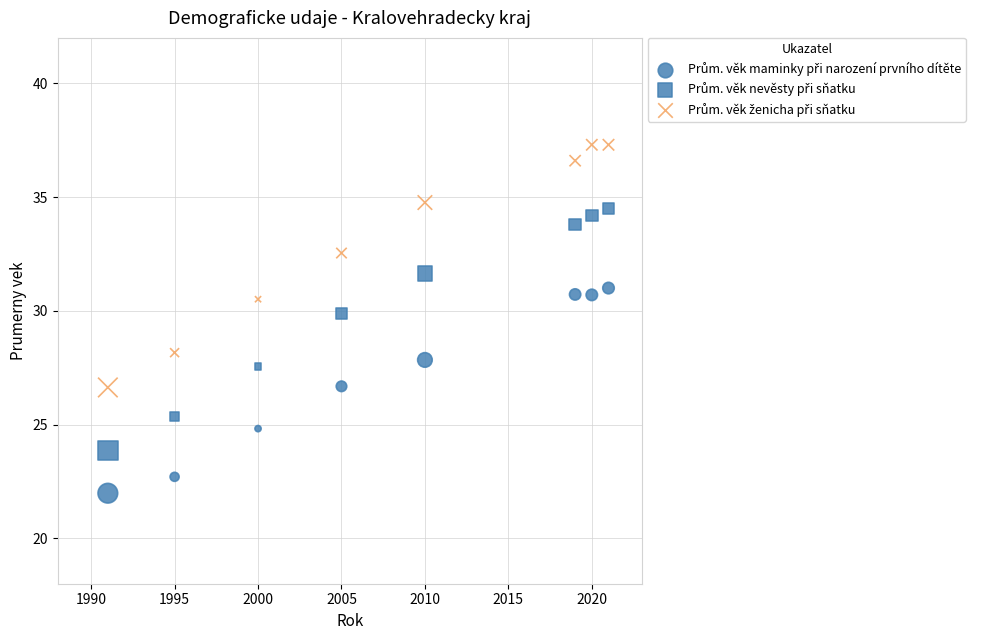

How many data points are displayed?

24